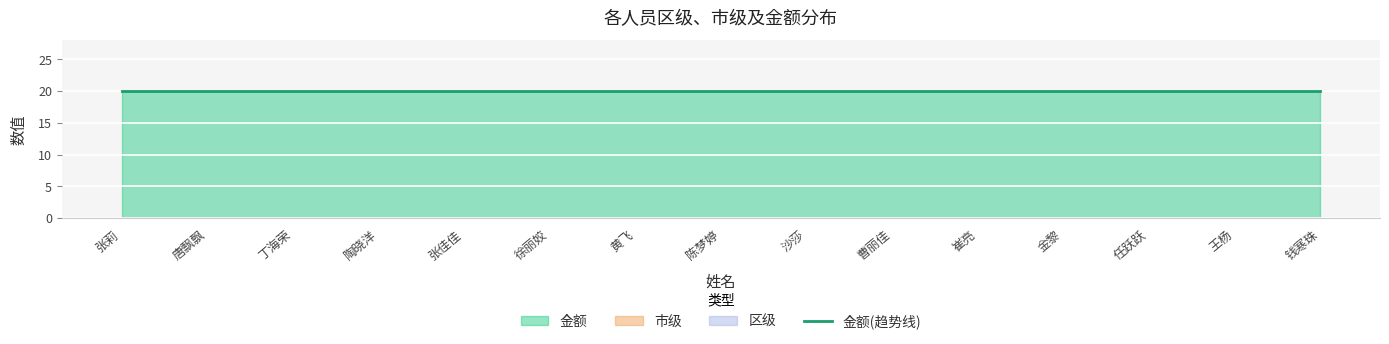

Which has a higher value, 徐丽姣 or 任跃跃?

徐丽姣